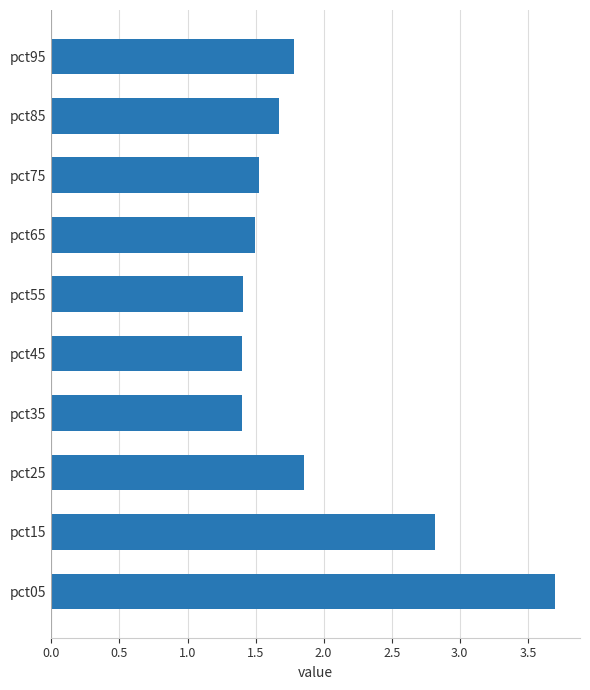

What is the difference between the second highest and minimum values?

1.4